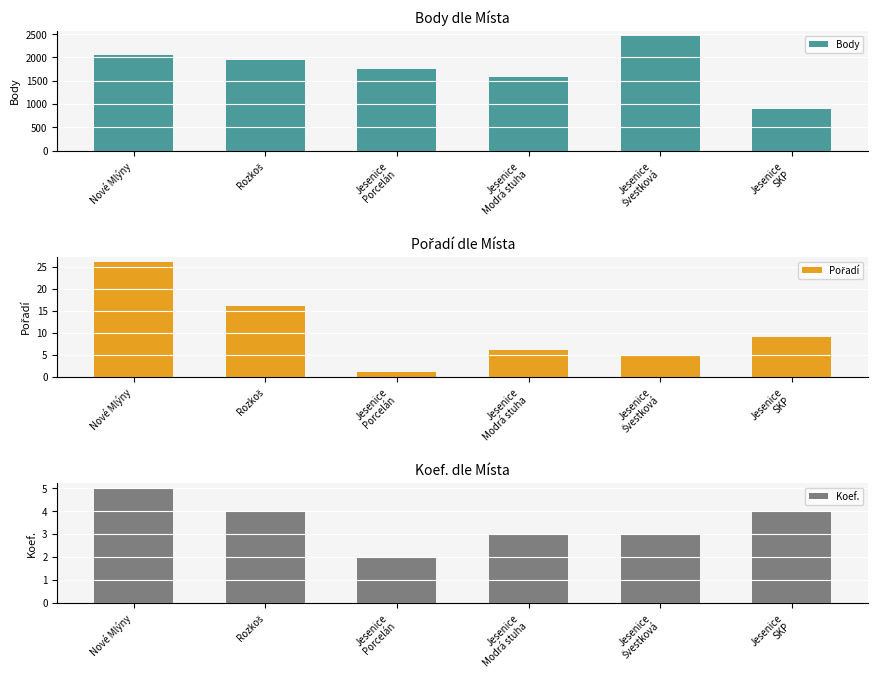

How many bars are there in total?

18